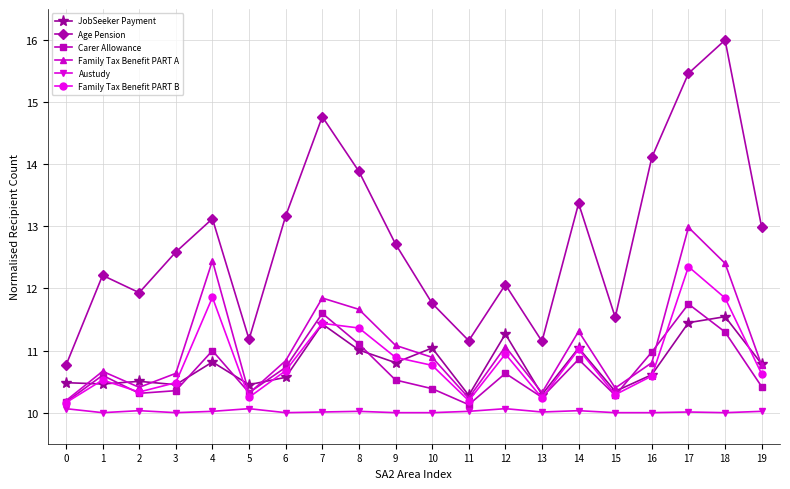

True or false: Austudy and Age Pension cross at least once.

False